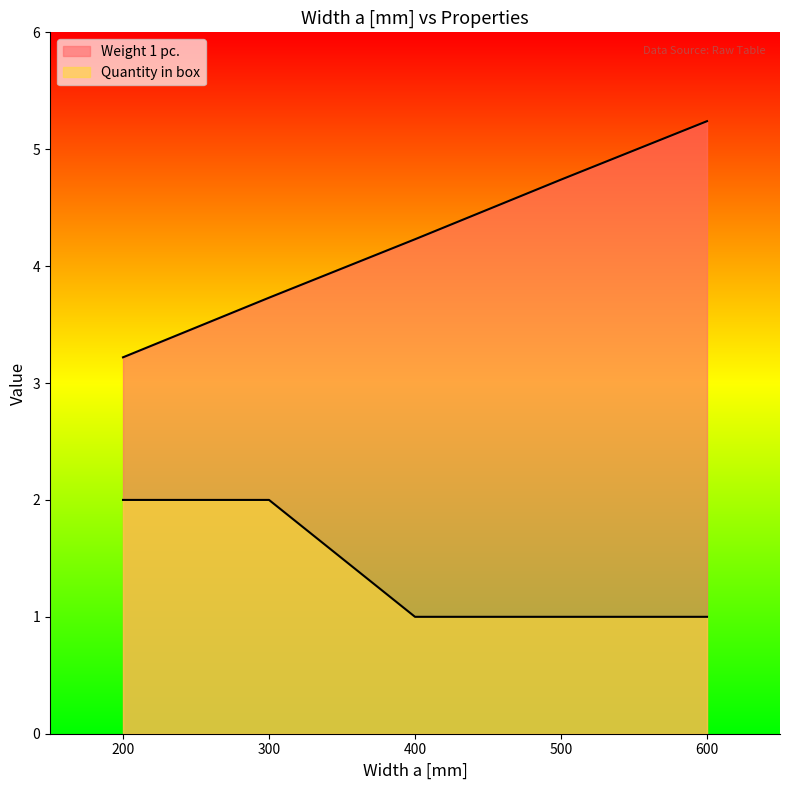

At which label does Quantity in box reach its minimum?

400